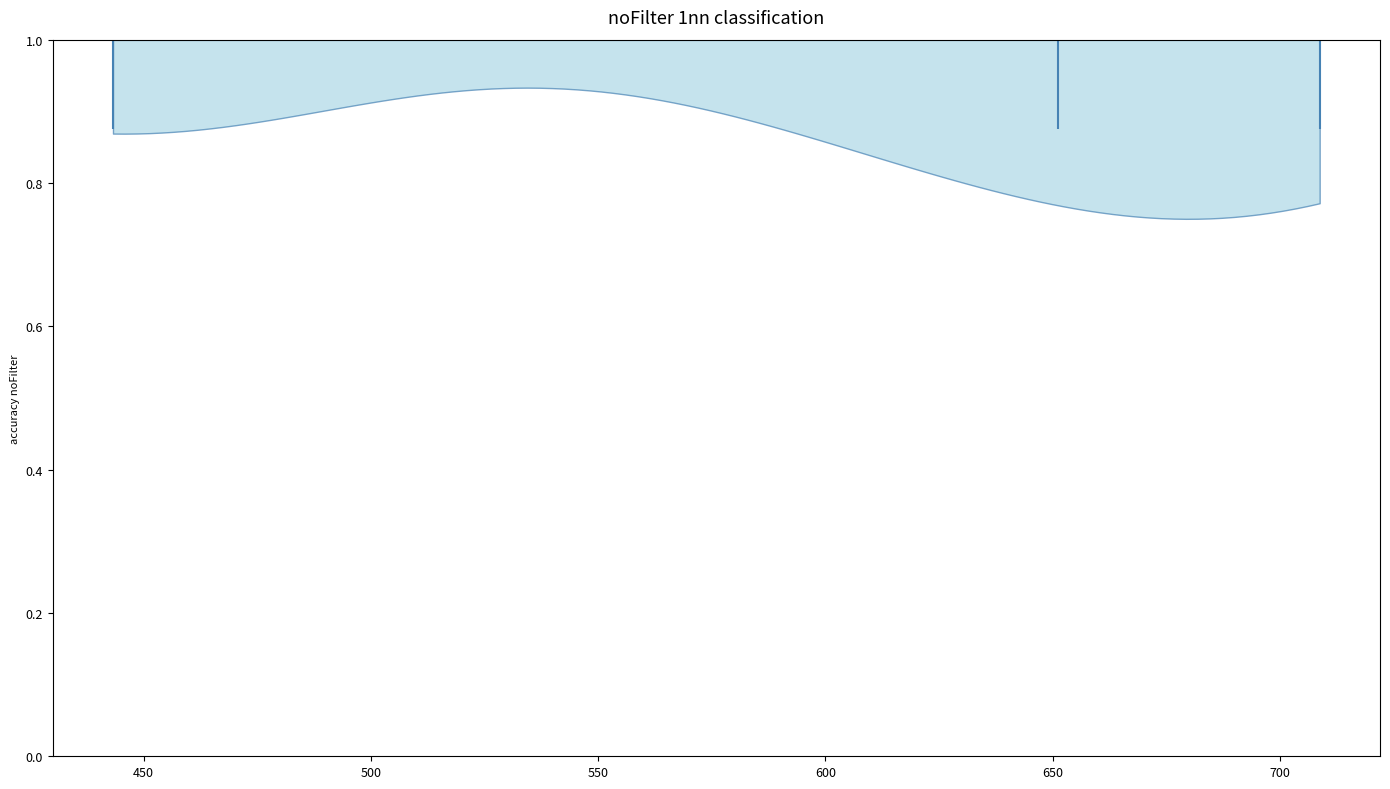

Where does the median line of the violin at y = 1.0 sit on the x-axis? The values are not printed on the chart, so give them approximately, as read against the axis.

650